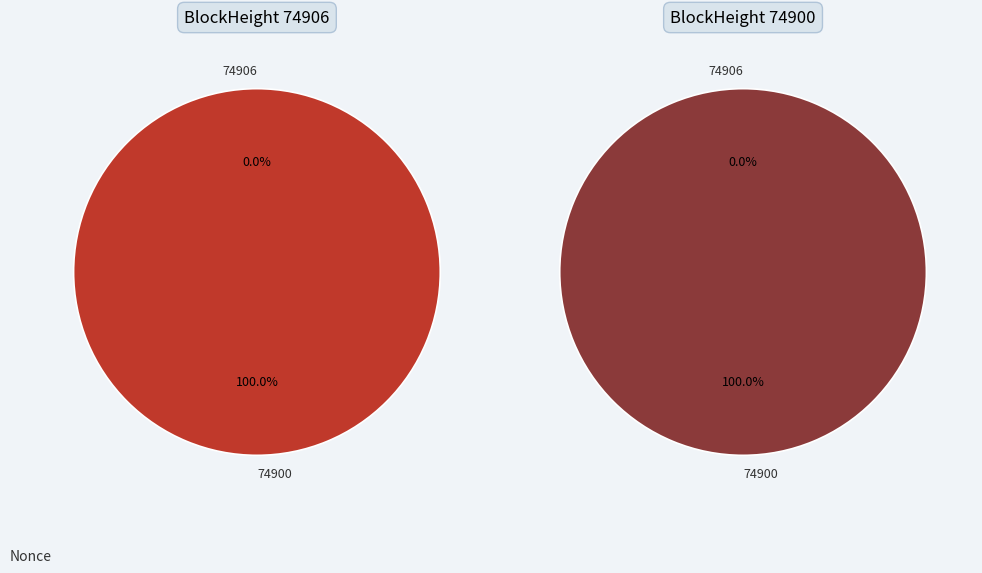

Does 74900 account for over 50% of the chart?

Yes